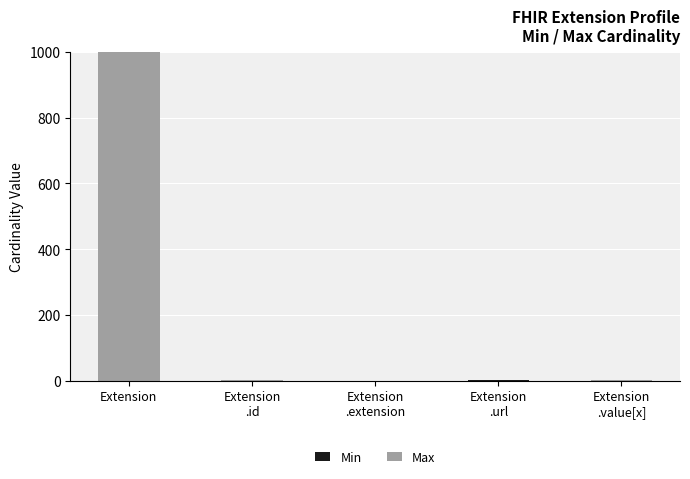

Are the bars grouped side by side (vs. stacked)?

No